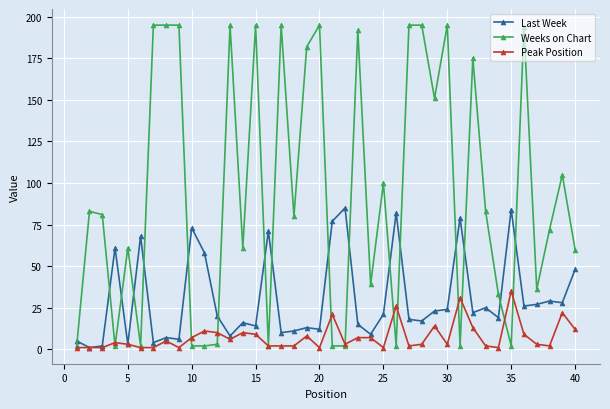

Which series has the largest total across all categories?

Weeks on Chart